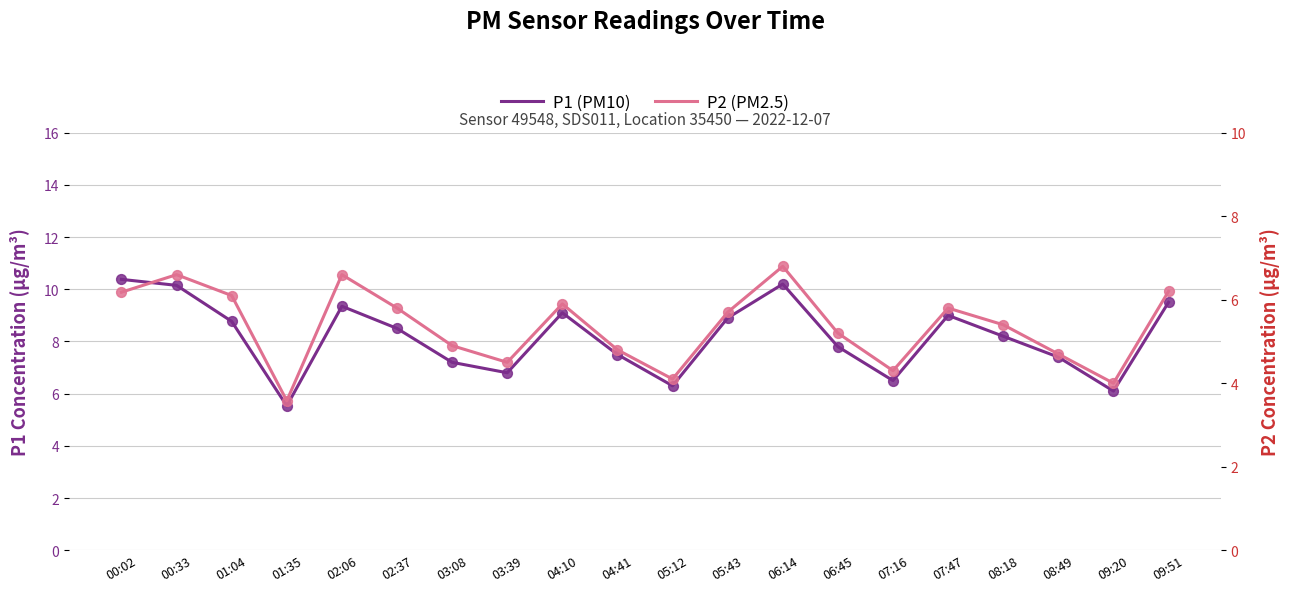

Which series contains the highest Y value?

P1 (PM10)